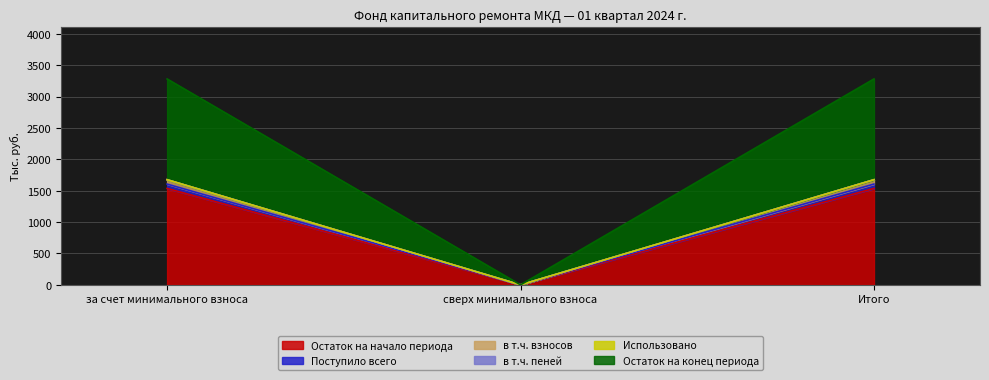

Which category has the highest value in the в т.ч. пеней series?

за счет минимального взноса